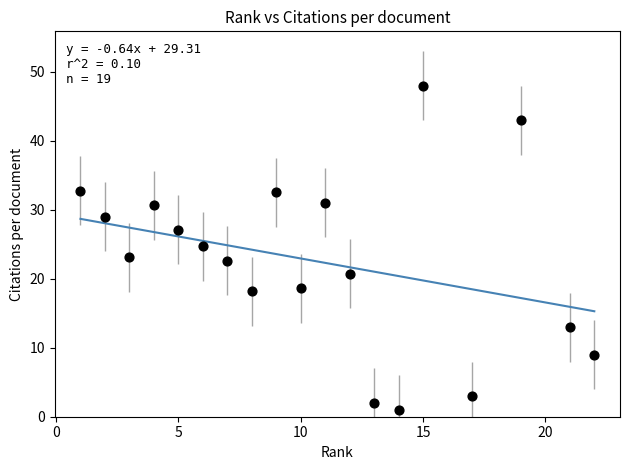

What is the range of X values (max minus min)?

21.0